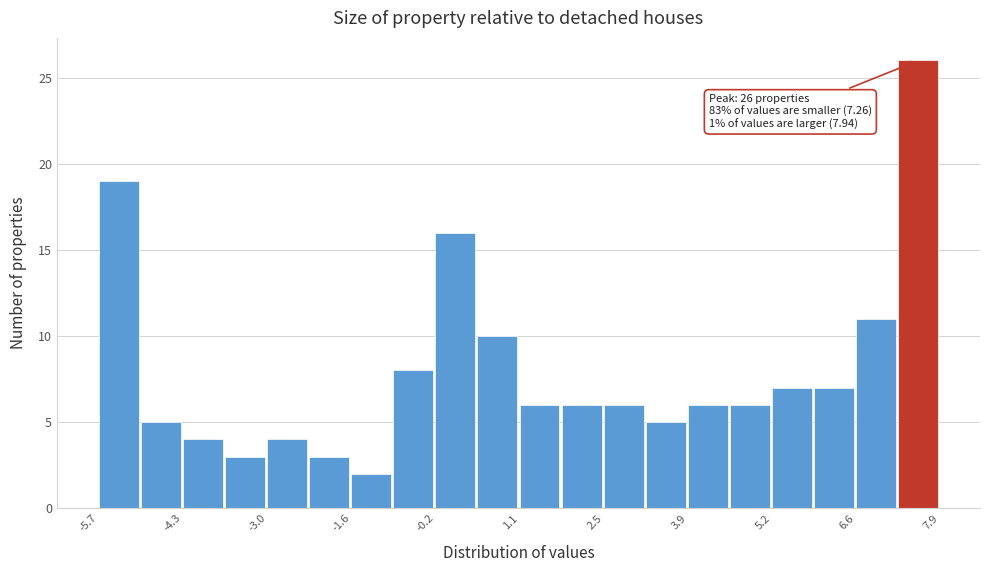

Around what value on the x-axis is the tallest bar? Give the approximate position of its centre, as read against the axis.

7.6